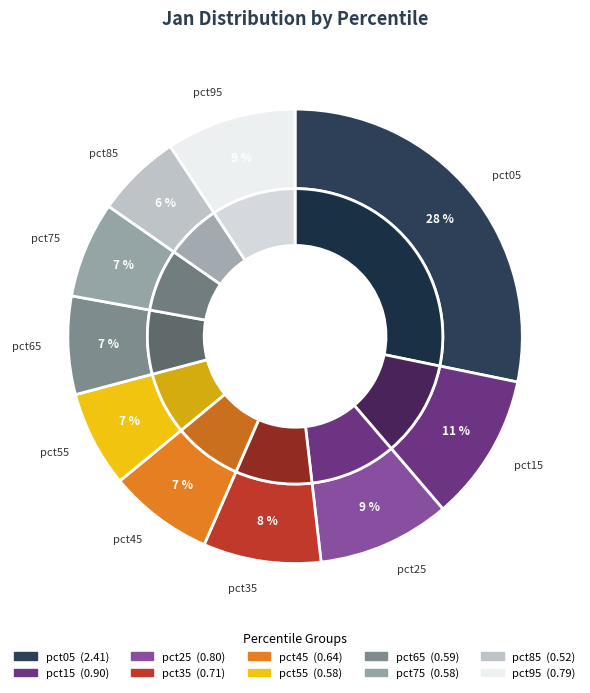

What is the smallest slice in the pie chart?

pct85